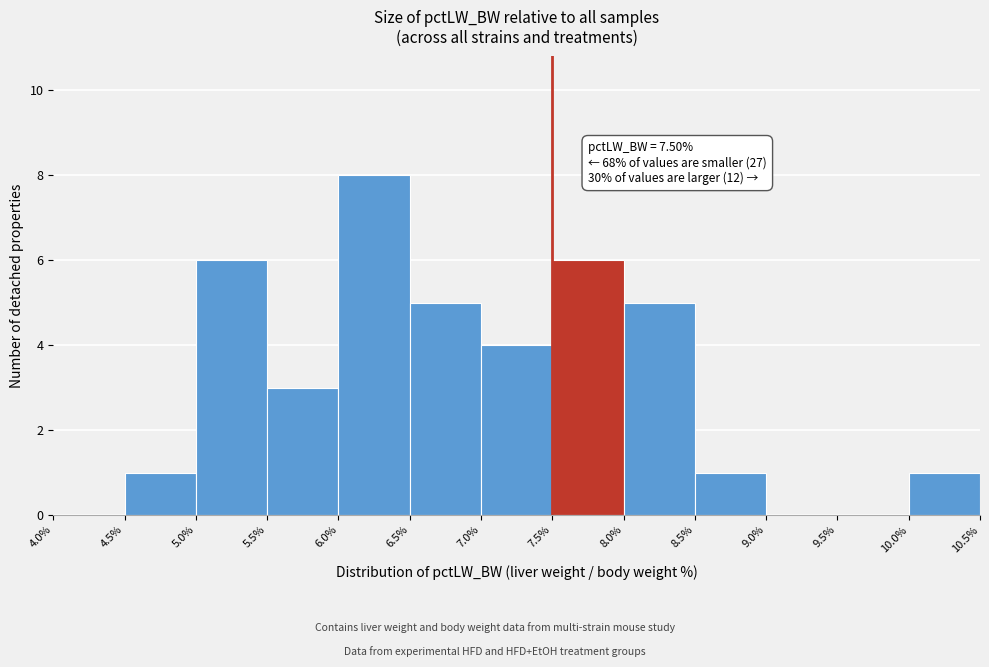

Over which range of the x-axis is the bar tallest?

6.0% to 6.5%